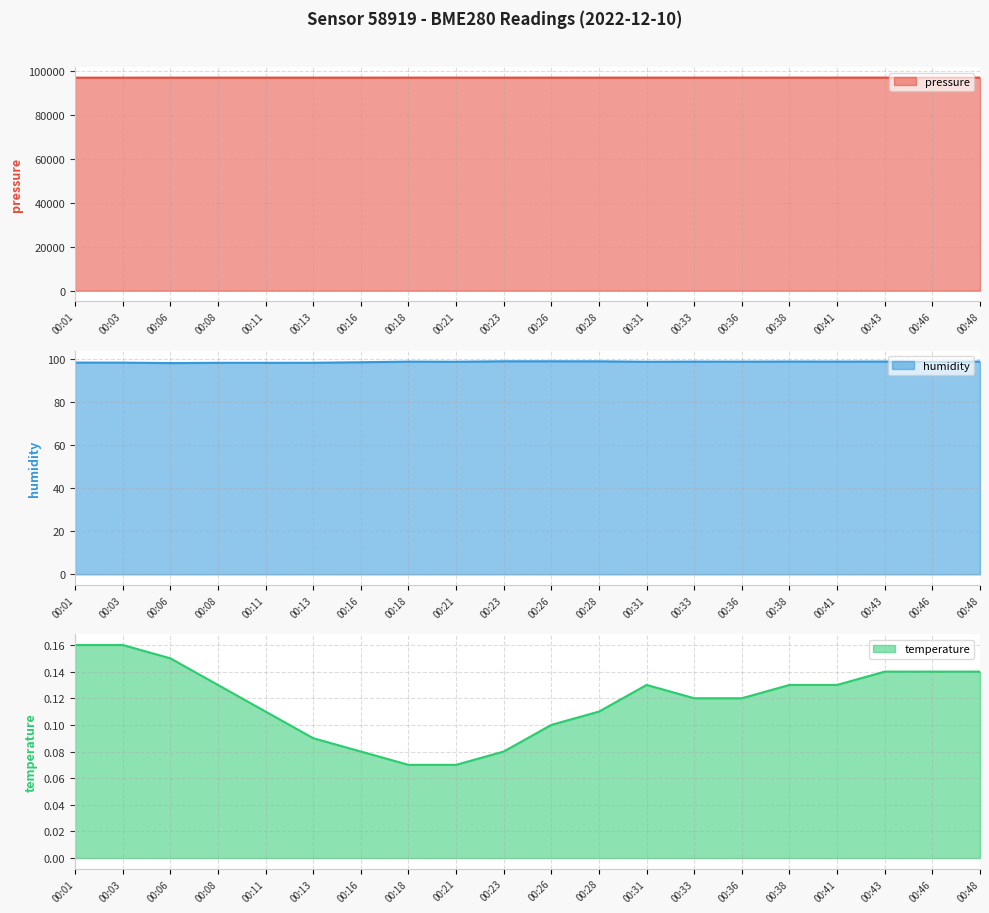

What are all the series names shown in the legend?

pressure, humidity, temperature